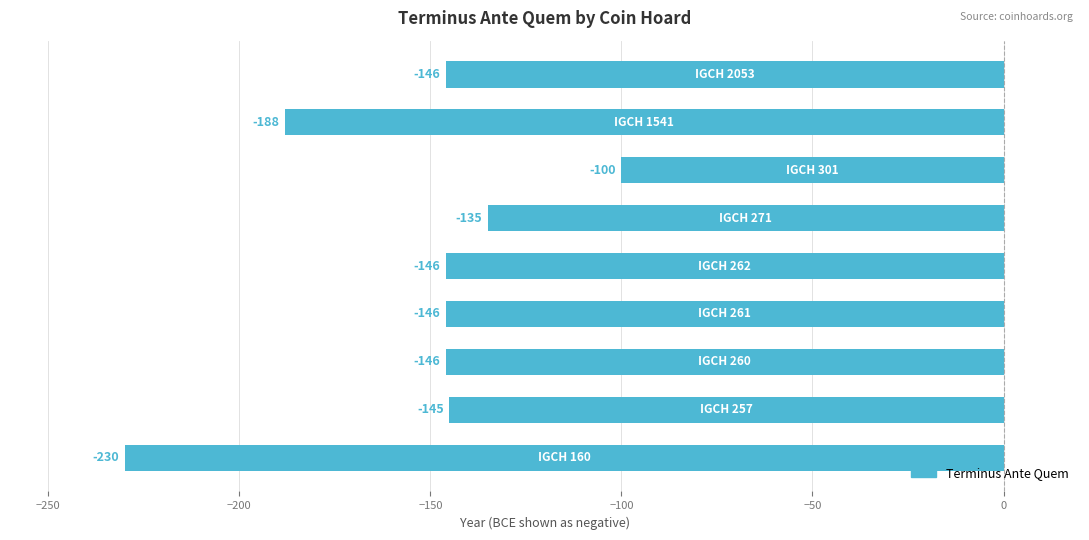

What is the sum of all values?

-1382